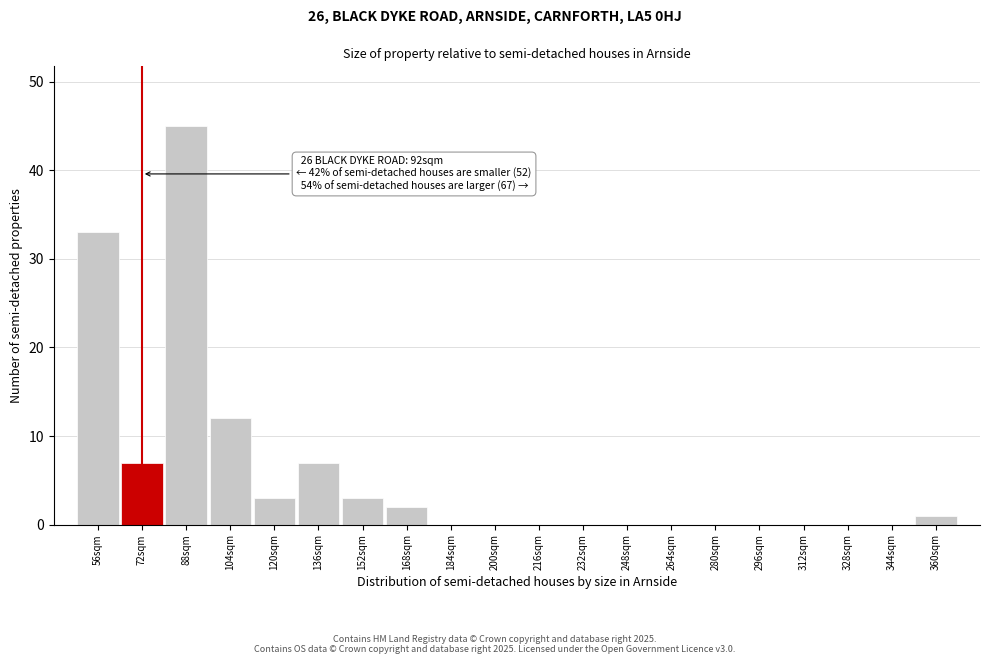

Reading left to right, what are all the values shown in this chart?

56sqm=33	72sqm=7	88sqm=45	104sqm=12	120sqm=3	136sqm=7	152sqm=3	168sqm=2	184sqm=0	200sqm=0	216sqm=0	232sqm=0	248sqm=0	264sqm=0	280sqm=0	296sqm=0	312sqm=0	328sqm=0	344sqm=0	360sqm=1